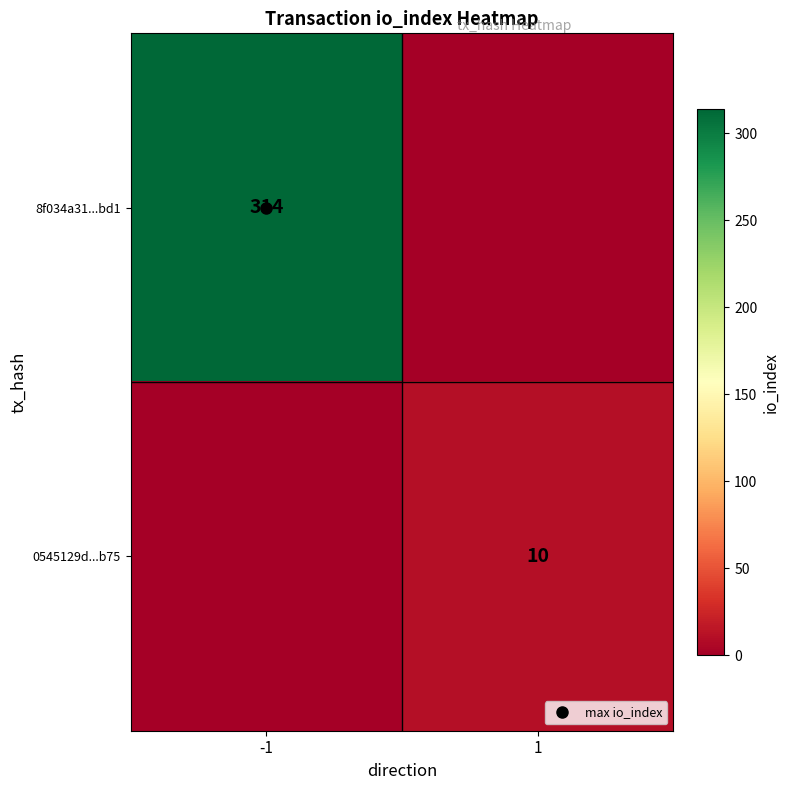

What is the sum of the 8f034a31...bd1 values at -1 and 1?

314